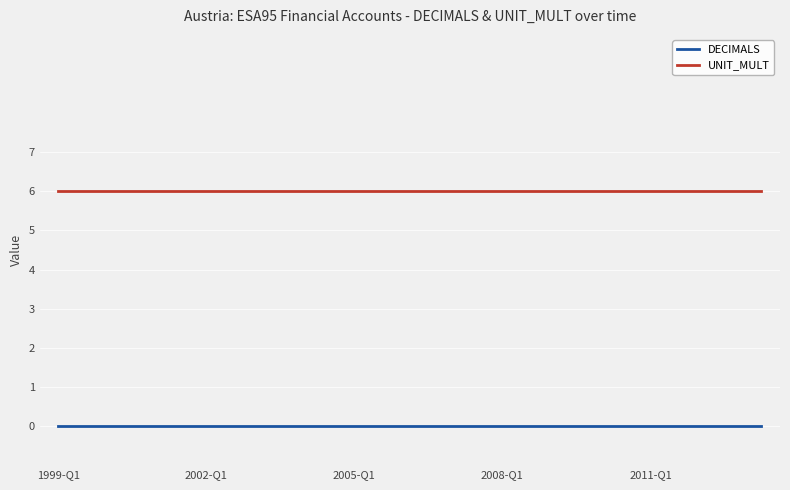

What are all the series names shown in the legend?

DECIMALS, UNIT_MULT